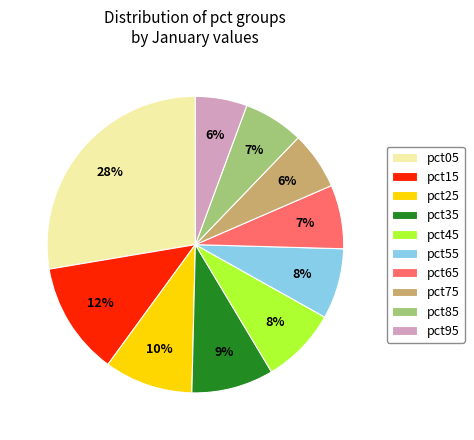

Which slice is the largest?

pct05